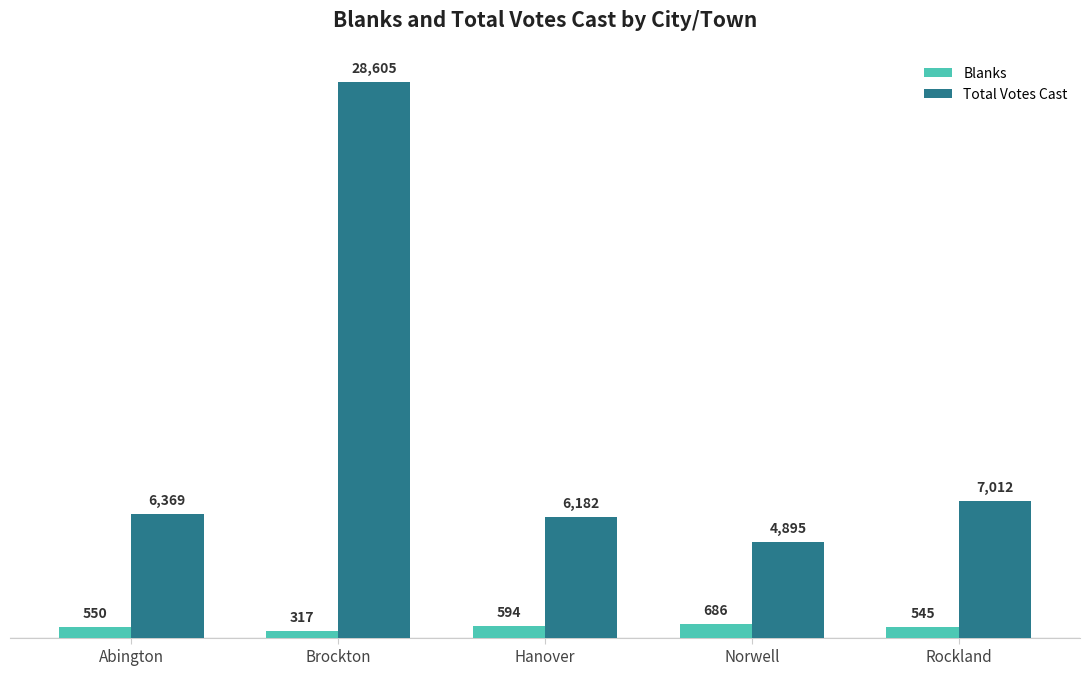

List the series in order of their peak value, lowest first.

Blanks, Total Votes Cast